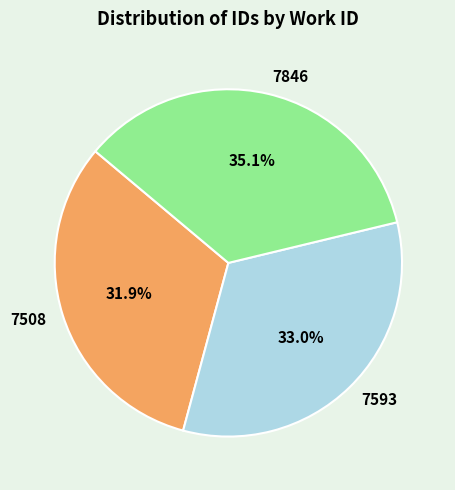

Is it true that 7508 is 32% of the pie?

True